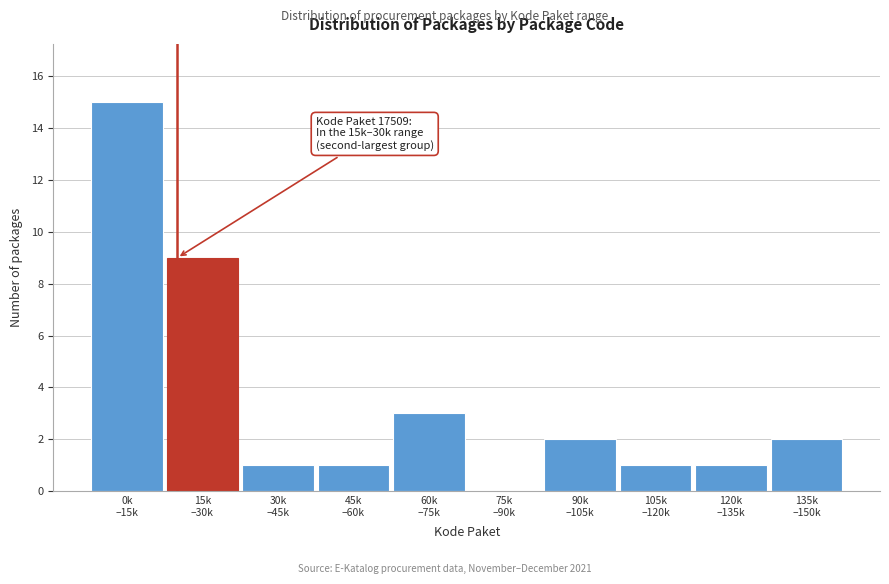

What is the maximum value shown in the chart?

15